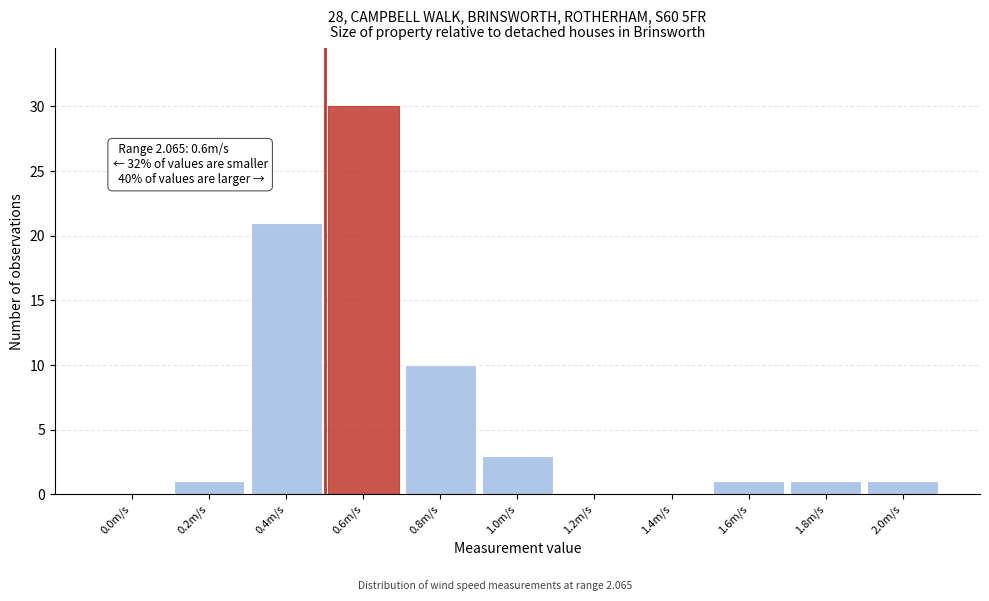

Reading right to left, what are all the values shown in this chart?

2.0m/s=1	1.8m/s=1	1.6m/s=1	1.4m/s=0	1.2m/s=0	1.0m/s=3	0.8m/s=10	0.6m/s=30	0.4m/s=21	0.2m/s=1	0.0m/s=0